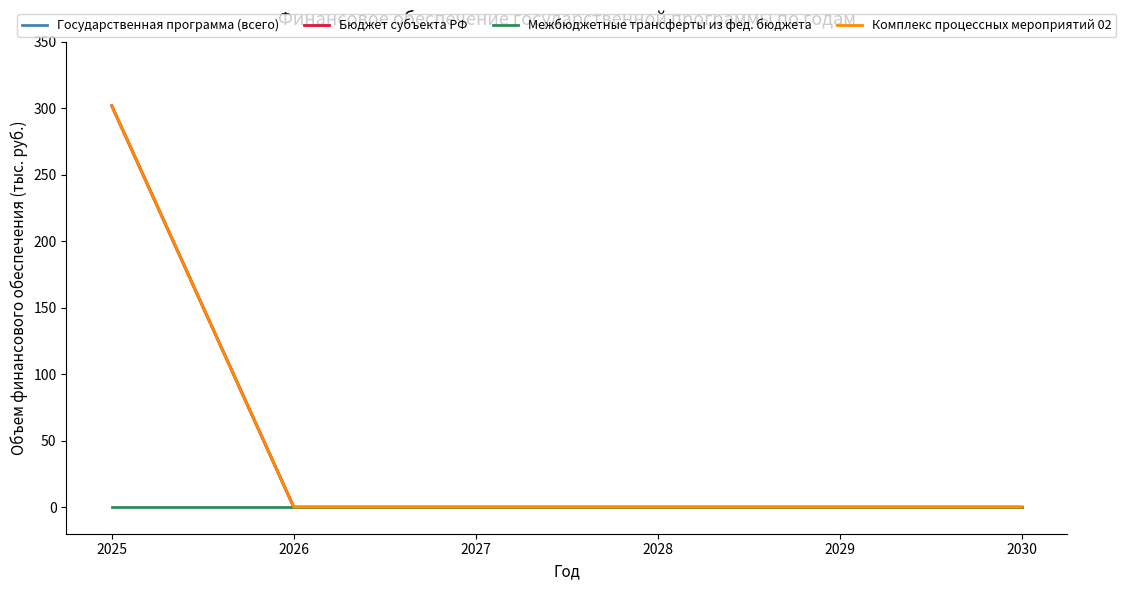

Does the chart have visible grid lines?

No